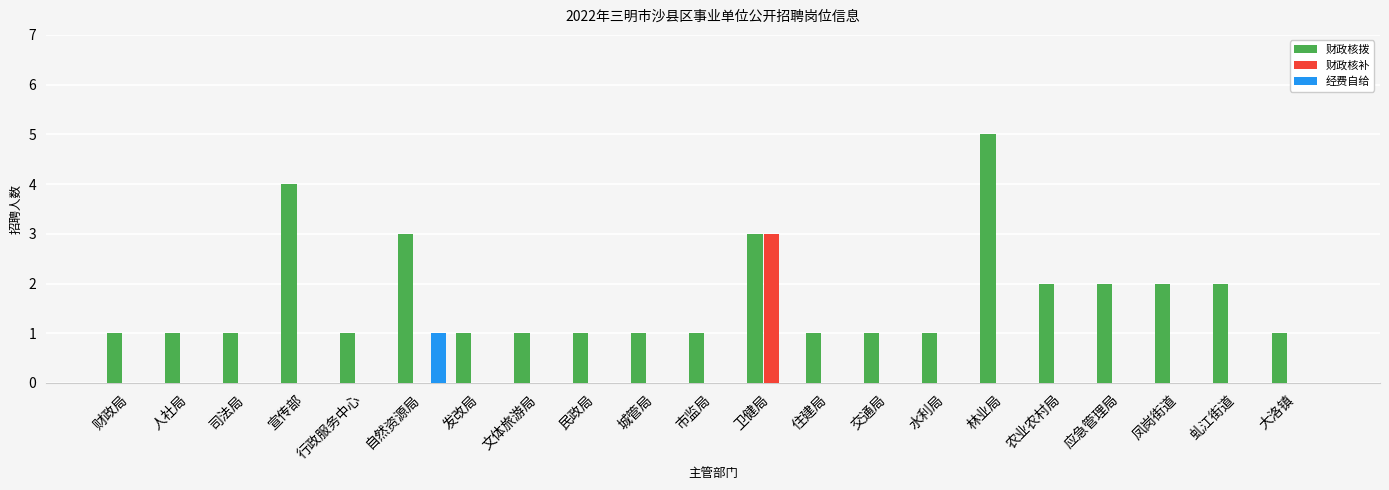

Which series has the widest spread of values?

财政核拨